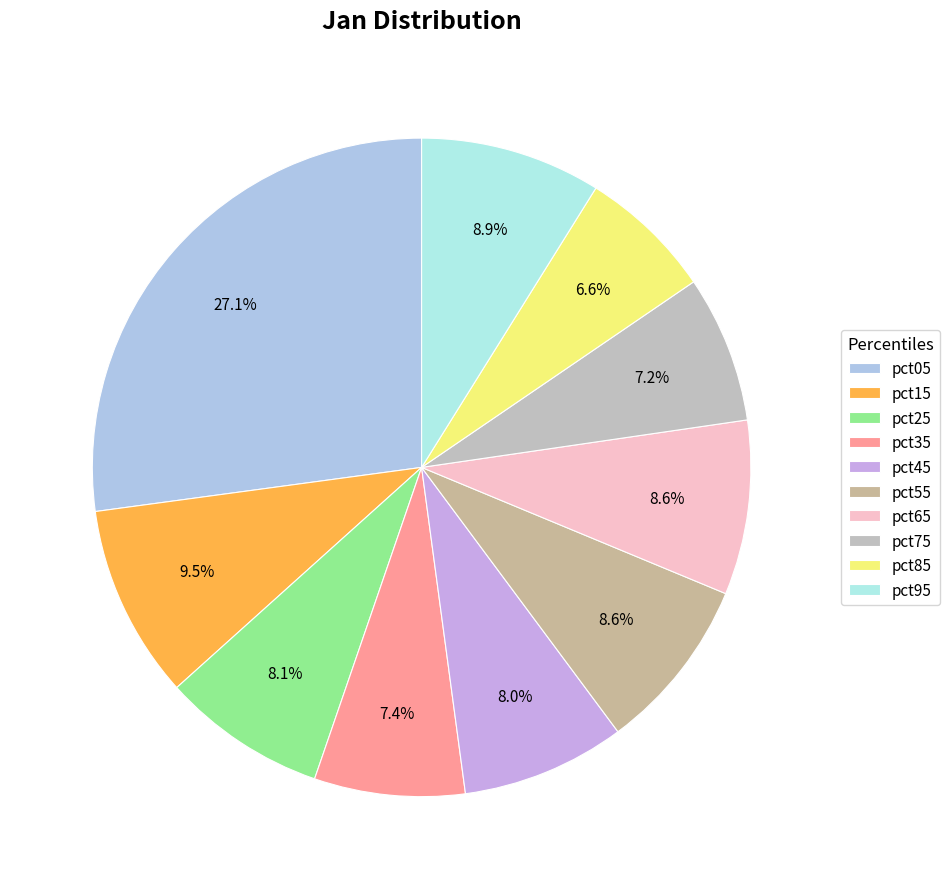

Which slice is the smallest?

pct85